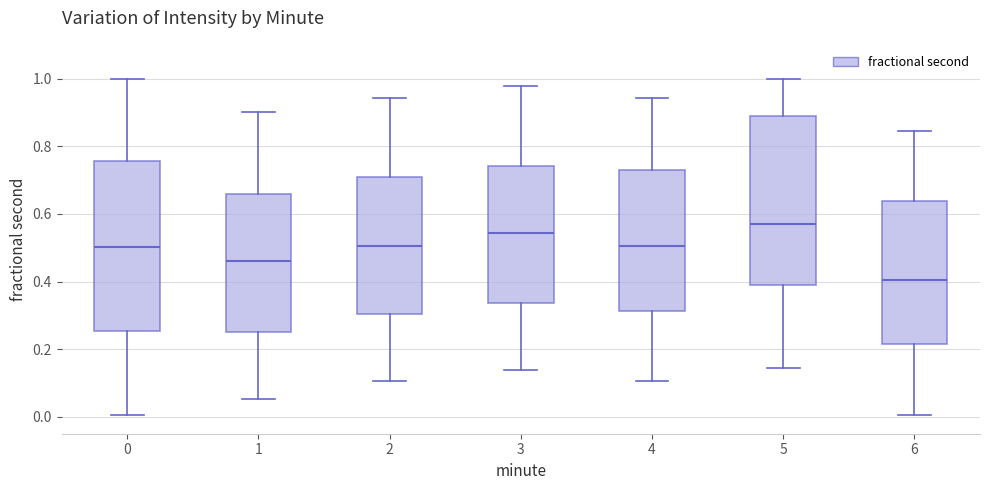

Reading left to right, read every box against the y-axis: the position of its median line, the range the box covers, and the ends of its whiskers. The values are not printed on the chart, so give them approximately, as read against the axis.

0: median 0.50, box 0.26 to 0.76, whiskers 0.00 to 1.00
1: median 0.46, box 0.26 to 0.66, whiskers 0.06 to 0.90
2: median 0.50, box 0.30 to 0.70, whiskers 0.10 to 0.94
3: median 0.54, box 0.34 to 0.74, whiskers 0.14 to 0.98
4: median 0.50, box 0.32 to 0.74, whiskers 0.10 to 0.94
5: median 0.58, box 0.38 to 0.88, whiskers 0.14 to 1.00
6: median 0.40, box 0.22 to 0.64, whiskers 0.00 to 0.84